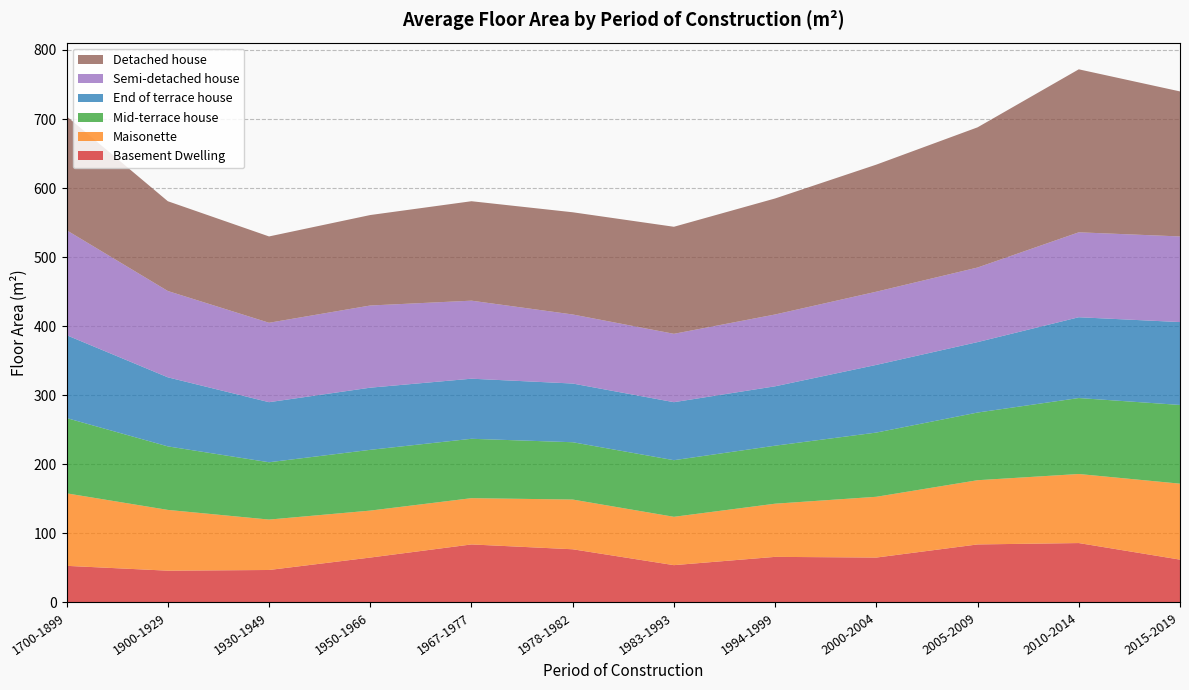

Reading left to right, what are all the values shown in this chart?

Detached house: 1700-1899=165	1900-1929=130	1930-1949=125	1950-1966=131	1967-1977=144	1978-1982=148	1983-1993=155	1994-1999=168	2000-2004=184	2005-2009=203	2010-2014=236	2015-2019=210
Semi-detached house: 1700-1899=152	1900-1929=125	1930-1949=115	1950-1966=119	1967-1977=113	1978-1982=100	1983-1993=99	1994-1999=104	2000-2004=106	2005-2009=108	2010-2014=123	2015-2019=124
Maisonette: 1700-1899=105	1900-1929=88	1930-1949=73	1950-1966=68	1967-1977=67	1978-1982=72	1983-1993=70	1994-1999=77	2000-2004=88	2005-2009=93	2010-2014=100	2015-2019=110
Basement Dwelling: 1700-1899=53	1900-1929=46	1930-1949=47	1950-1966=65	1967-1977=84	1978-1982=77	1983-1993=54	1994-1999=66	2000-2004=65	2005-2009=84	2010-2014=86	2015-2019=62
End of terrace house: 1700-1899=120	1900-1929=100	1930-1949=87	1950-1966=90	1967-1977=87	1978-1982=85	1983-1993=84	1994-1999=86	2000-2004=98	2005-2009=102	2010-2014=117	2015-2019=120
Mid-terrace house: 1700-1899=109	1900-1929=92	1930-1949=83	1950-1966=88	1967-1977=86	1978-1982=83	1983-1993=82	1994-1999=84	2000-2004=93	2005-2009=98	2010-2014=110	2015-2019=114